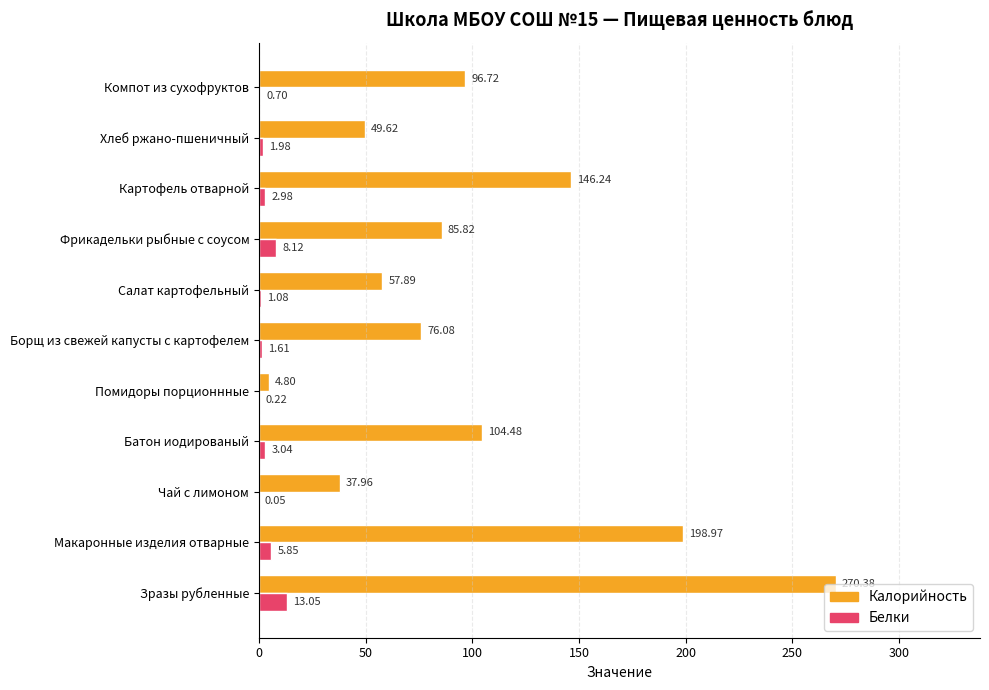

How many data points does each series have?

11